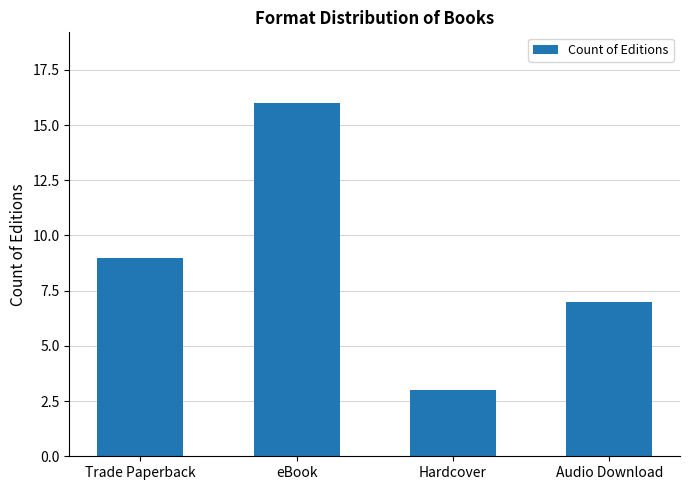

Rank the categories by value from highest to lowest.

eBook, Trade Paperback, Audio Download, Hardcover